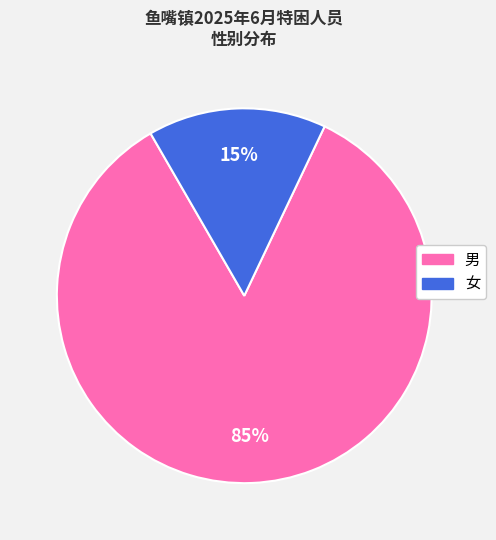

To the nearest percent, what is the combined percentage of 男 and 女?

100%